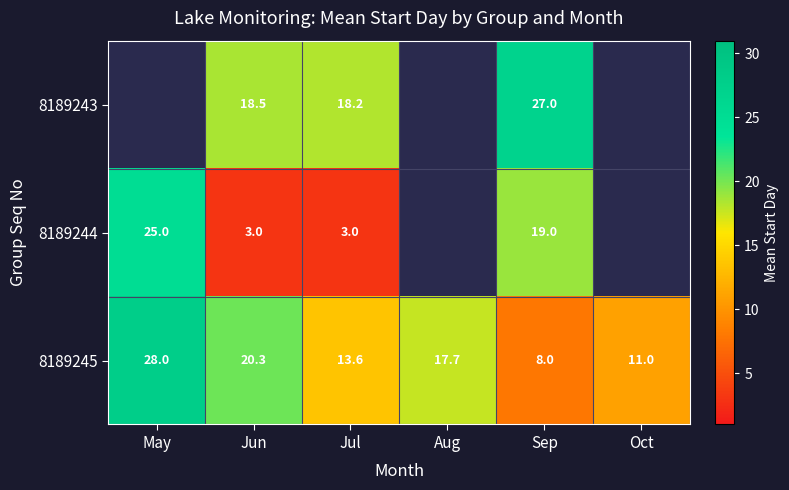

Is it true that 8189245 equals 8.0 at Sep?

True